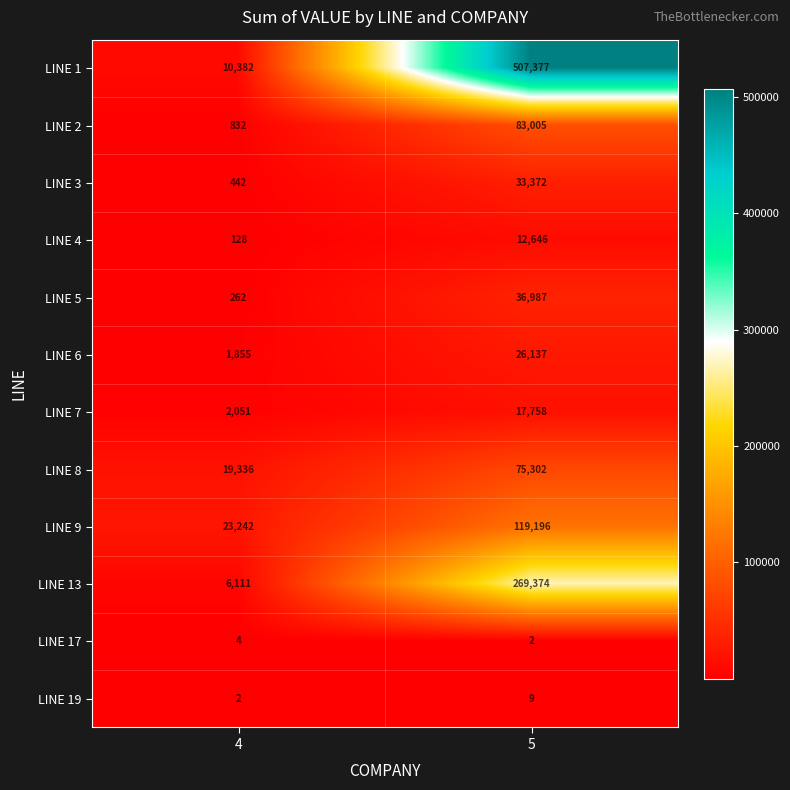

What is the sum of the LINE 1 values at 4 and 5?

517759